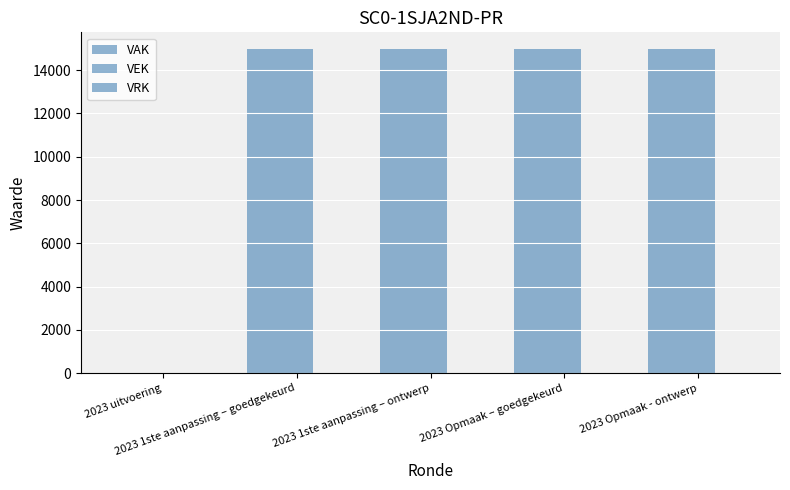

How many categories are shown in the chart?

5